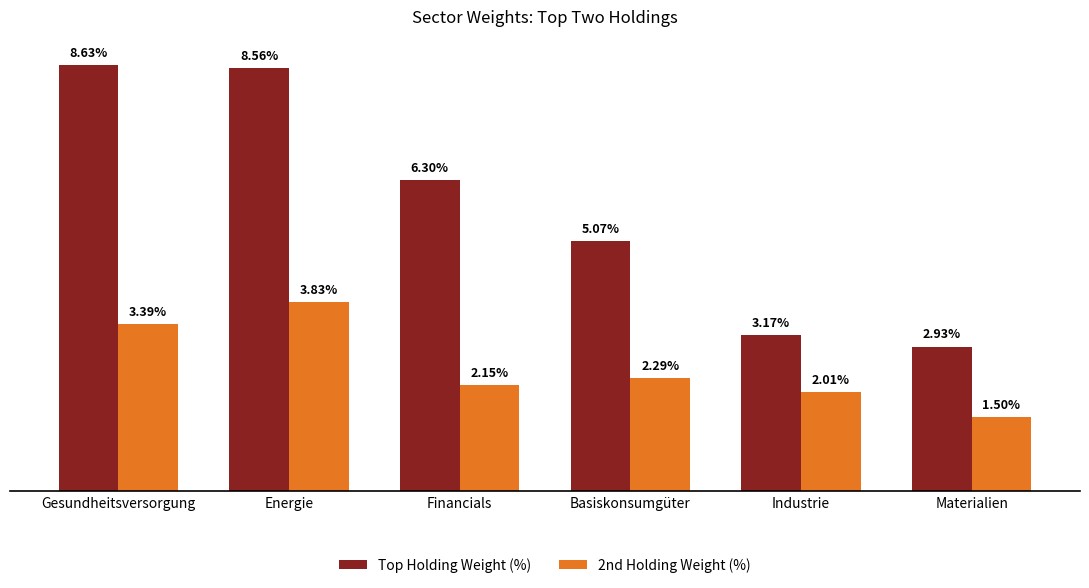

What is the label of the 4th bar from the left?

Basiskonsumgüter